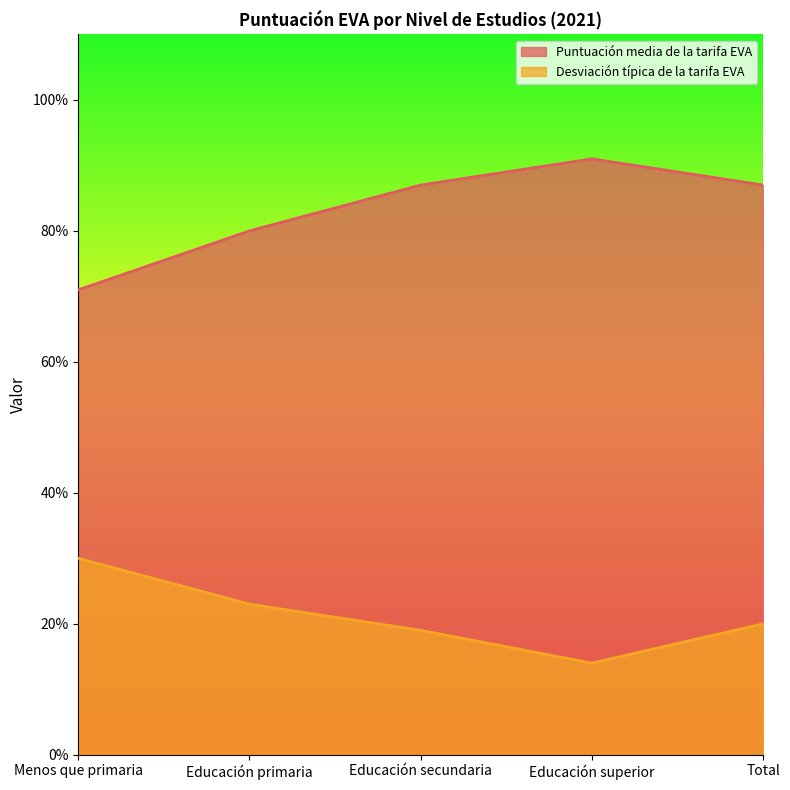

Rank the series by their maximum value, from lowest to highest.

Desviación típica de la tarifa EVA, Puntuación media de la tarifa EVA